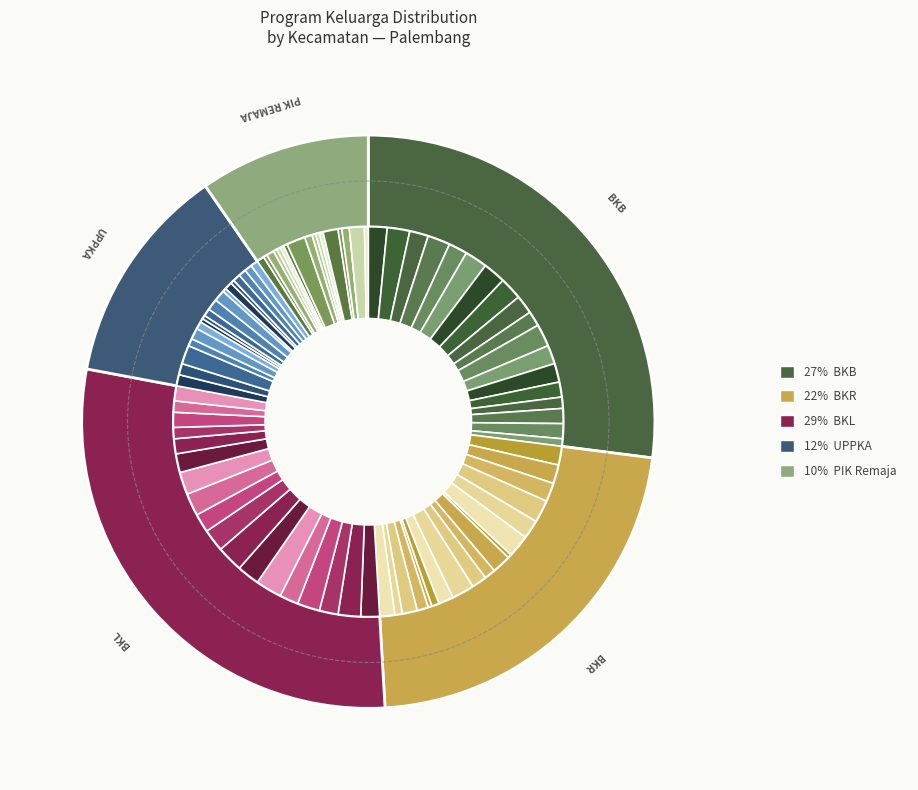

Which has a higher value, Ilir Timur Satu or Jakabaring?

Jakabaring